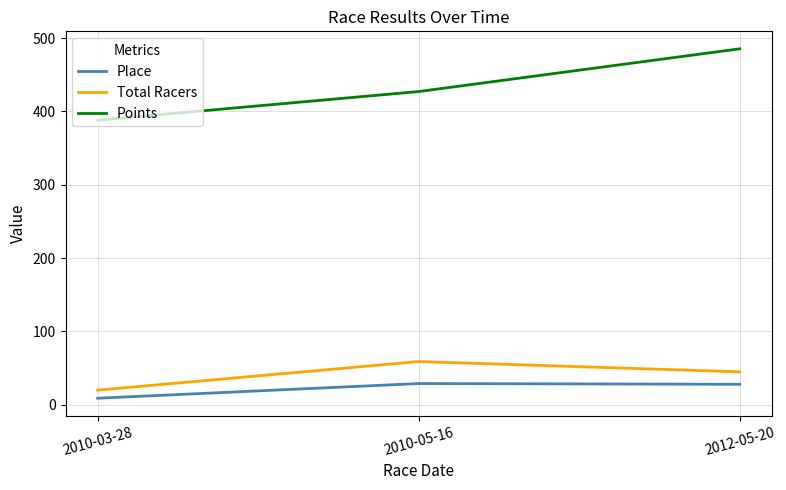

What is the sum of the Total Racers values at 2012-05-20 and 2010-05-16?

104.0